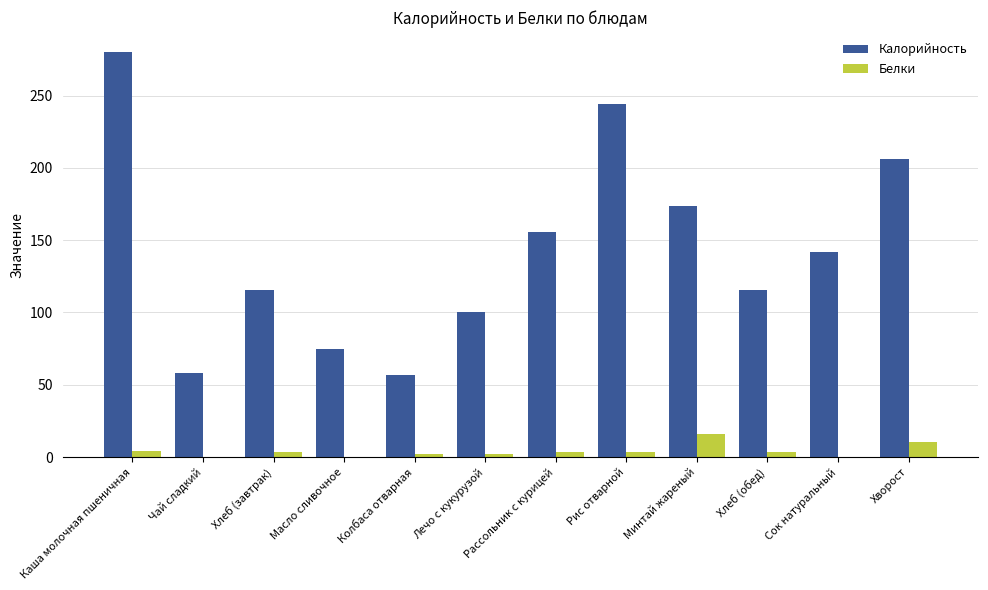

At which label does Белки first exceed 3?

Каша молочная пшеничная